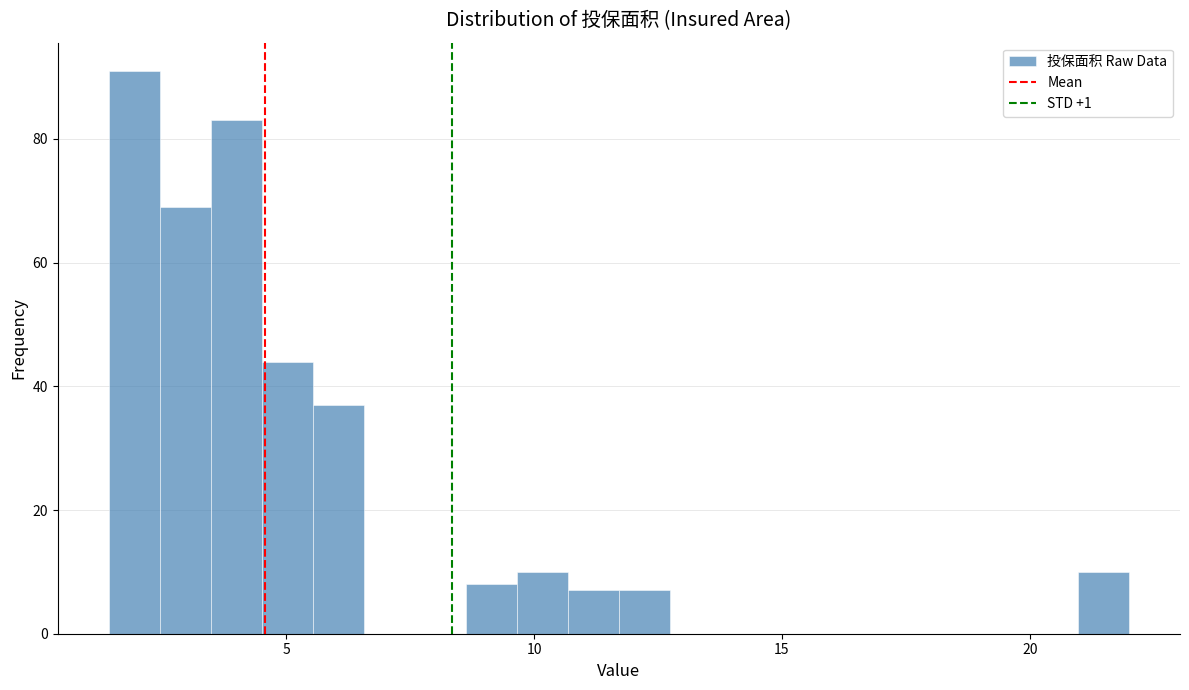

Around what value on the x-axis is the tallest bar? Give the approximate position of its centre, as read against the axis.

2.0